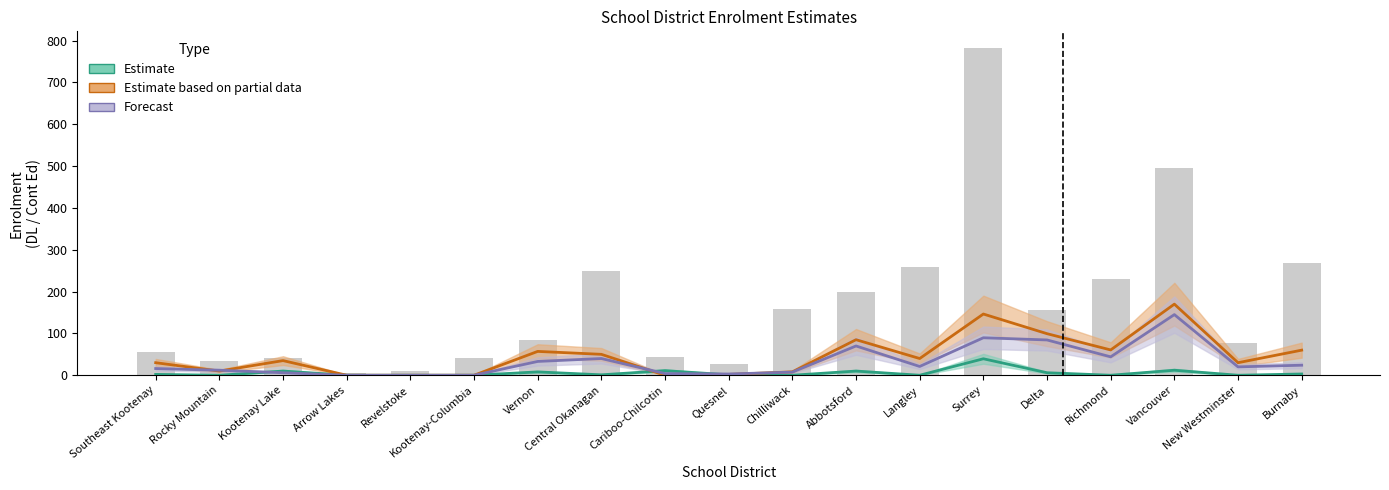

At which label does Forecast first exceed 20?

Vernon